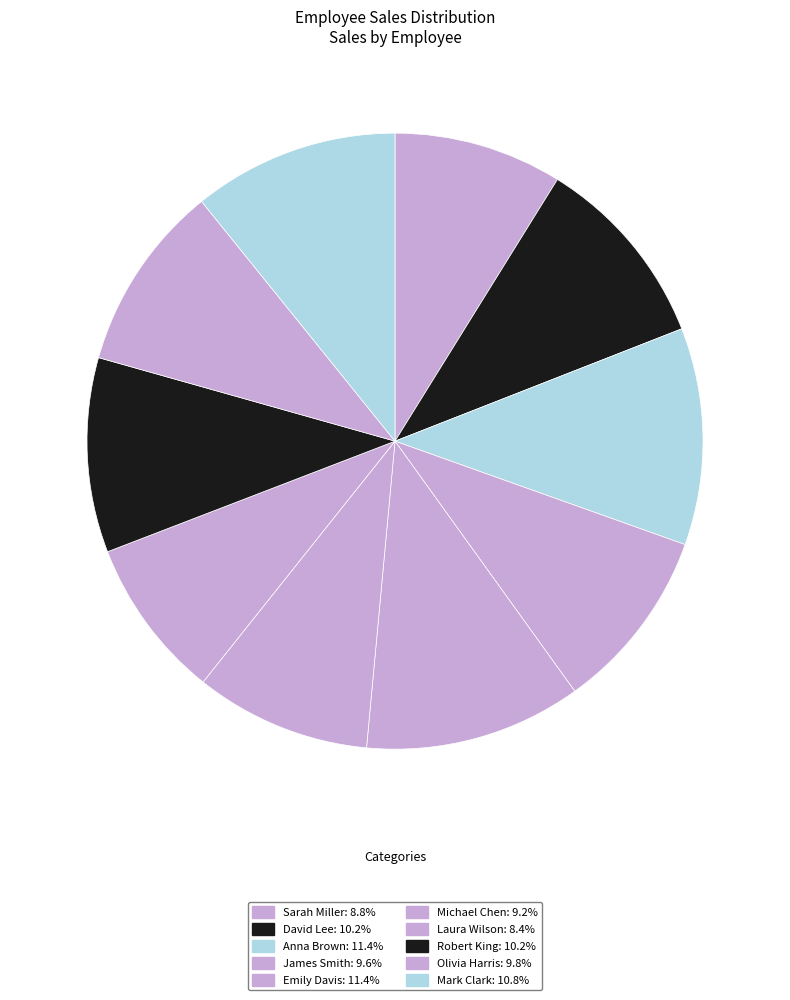

The James Smith slice represents 10% of the pie. True or false?

True